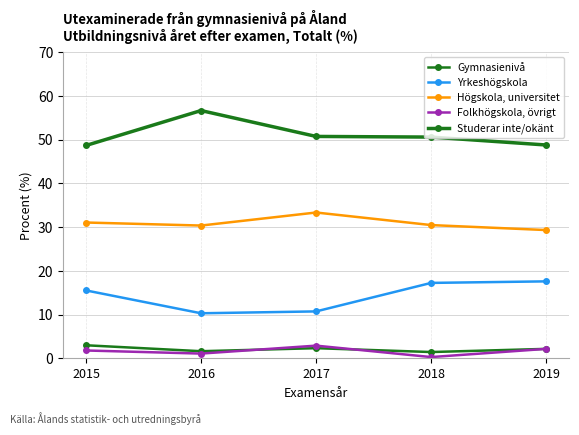

How many lines are shown in the chart?

5